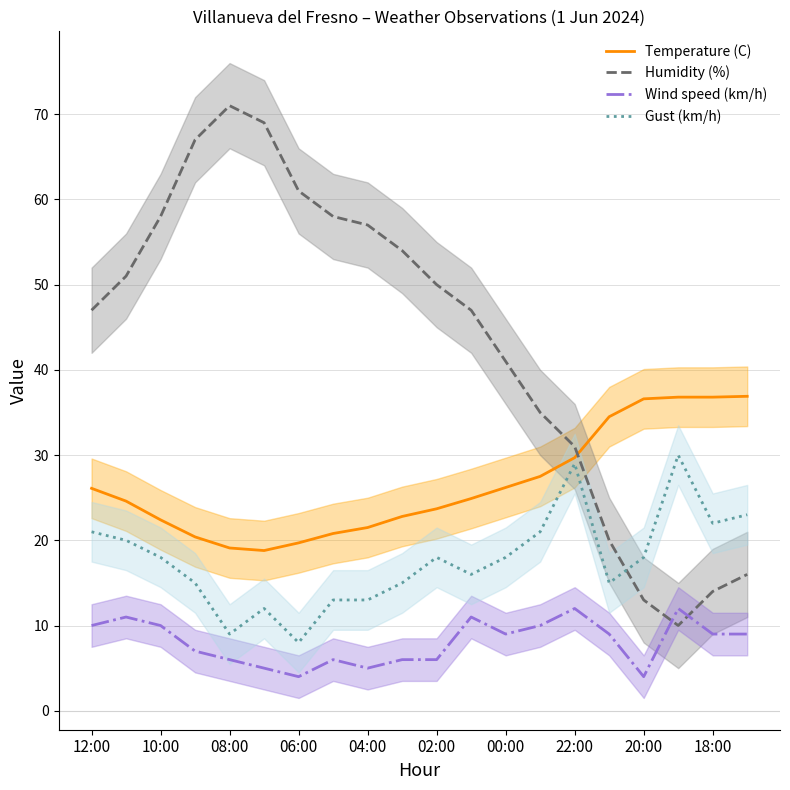

What is the difference between the second highest and second lowest values in the Temperature (C) series?

17.7